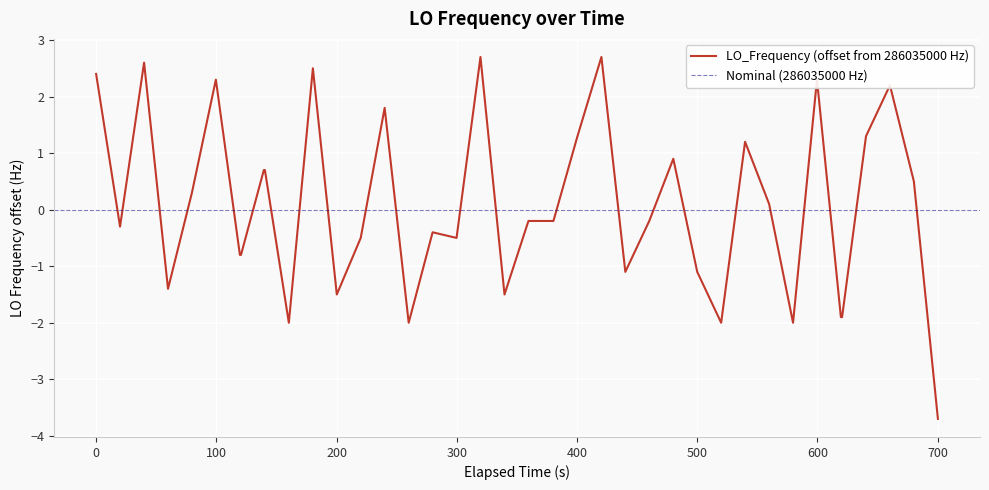

What is the lowest value of the LO_Frequency (offset from 286035000 Hz) series?

-3.7